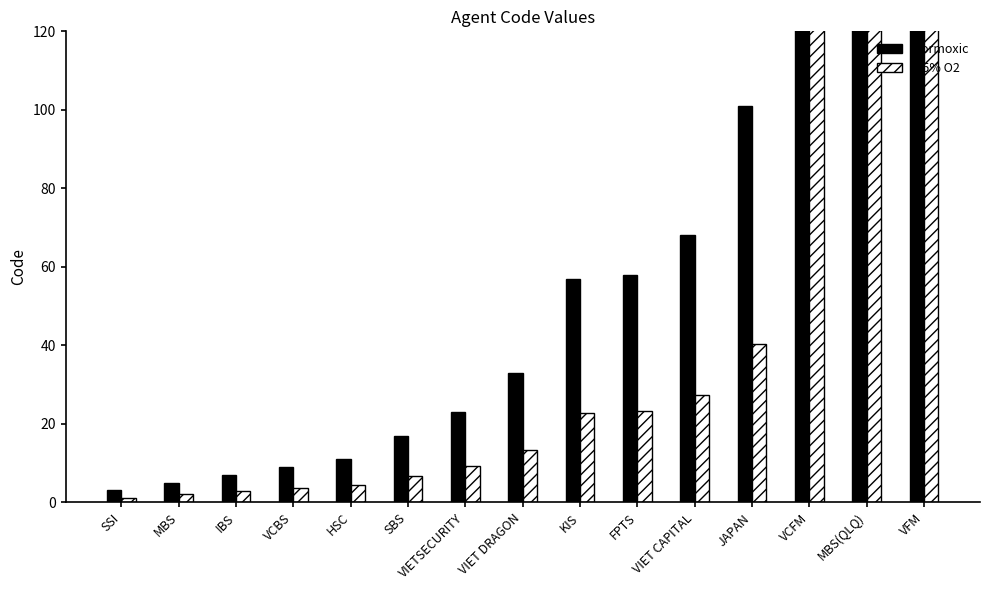

What is the difference between the 0.5% O2 values at SBS and VIETSECURITY?

2.4